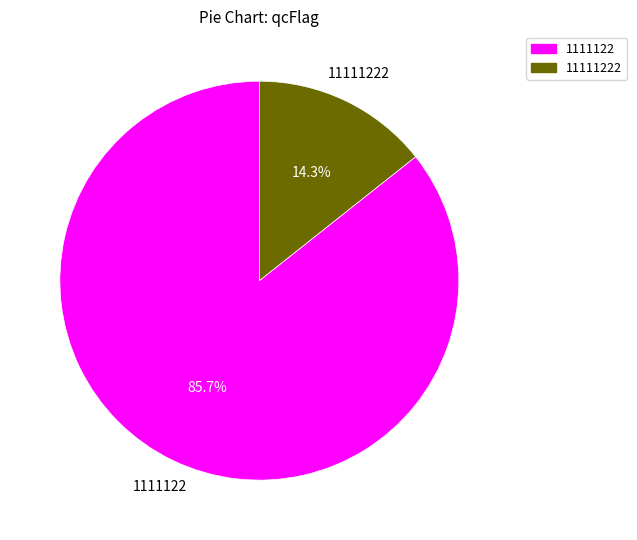

Combined, what portion of the pie is 11111222 and 1111122?

100.0%